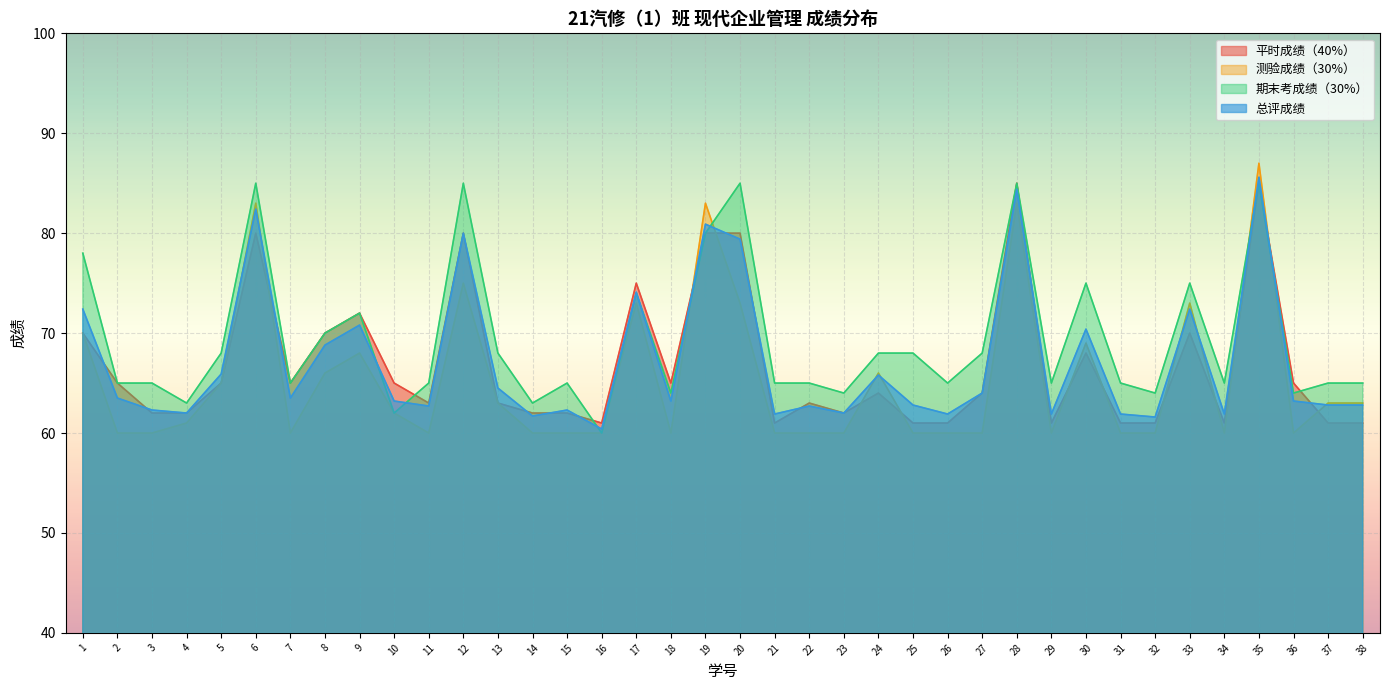

What is the average value of the 测验成绩（30%） series?

65.4